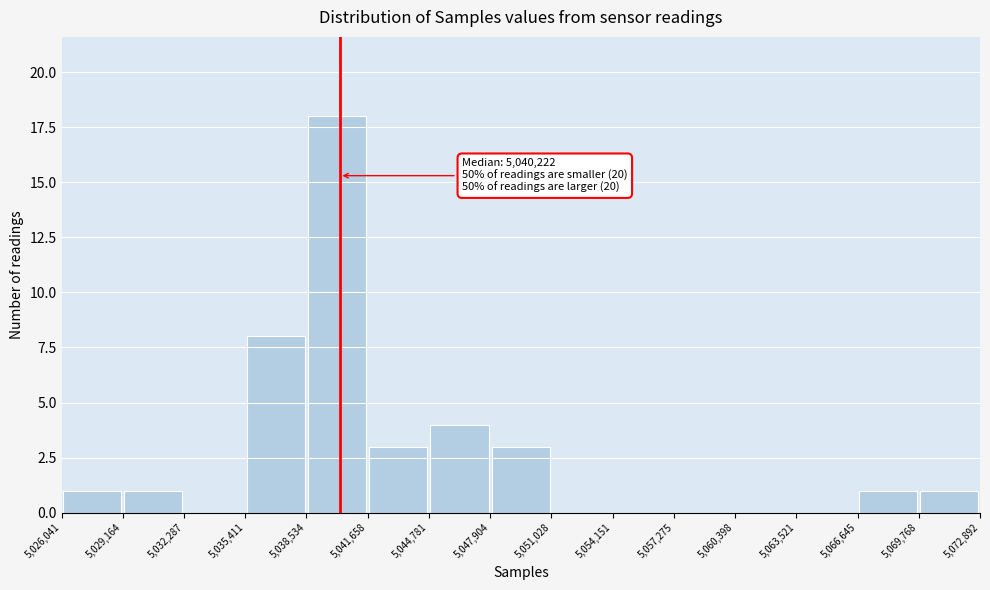

Which range on the x-axis has the tallest bar?

5,038,534 to 5,041,658